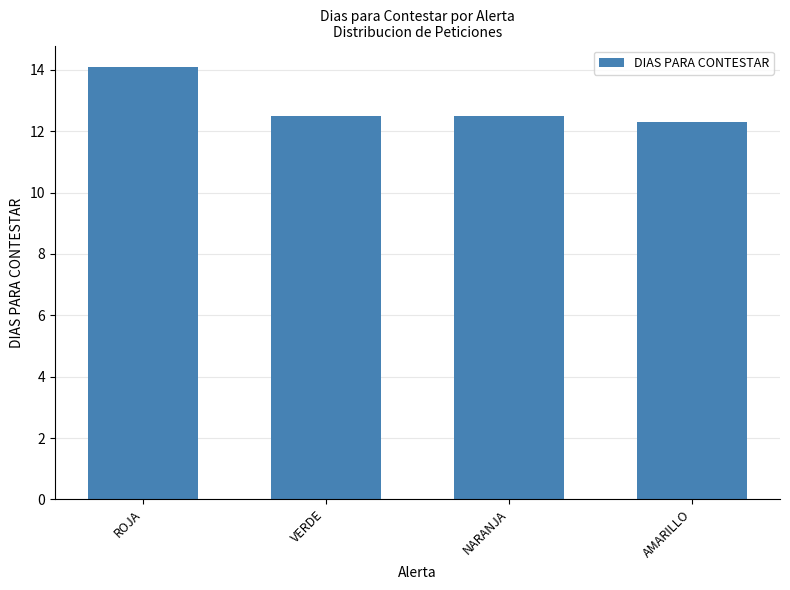

Are the bars grouped side by side (vs. stacked)?

No